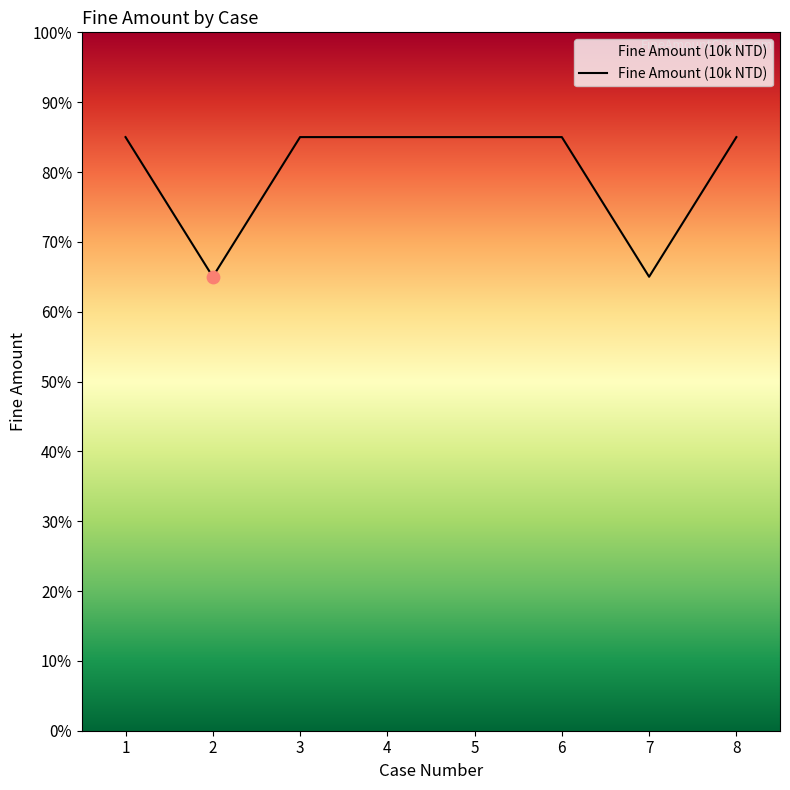

Between 4 and 2, which is larger?

4